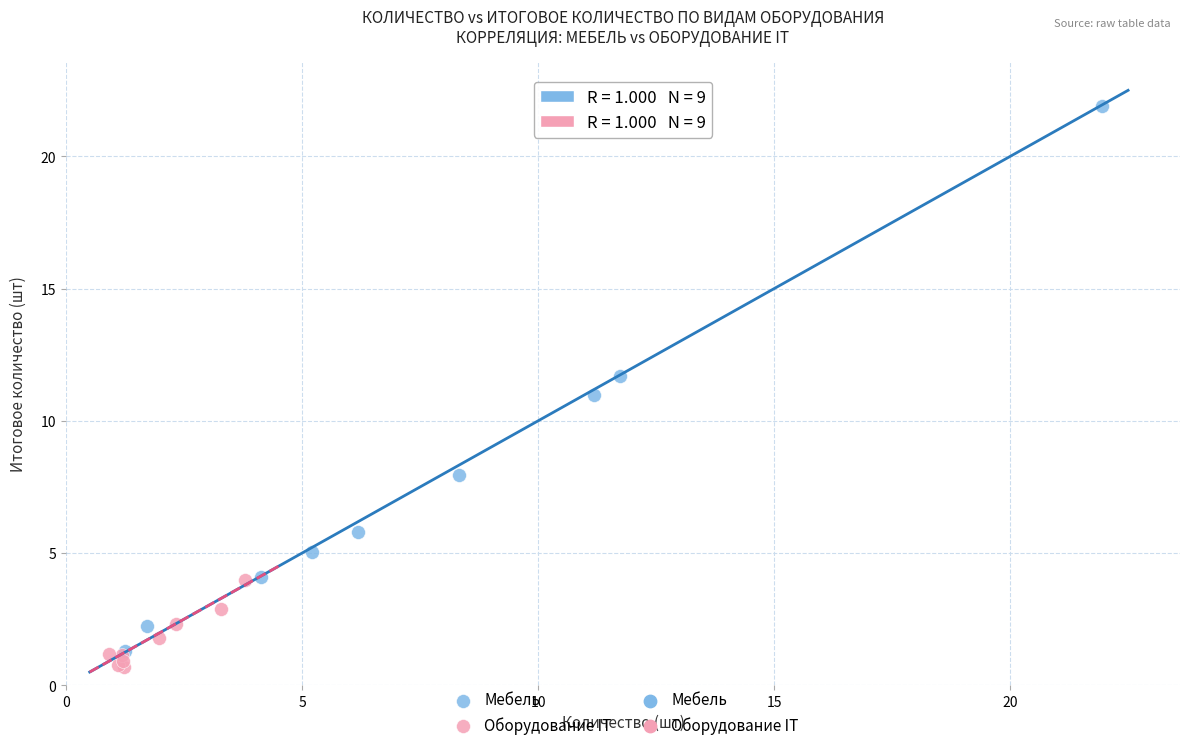

Which series contains the highest Y value?

Мебель